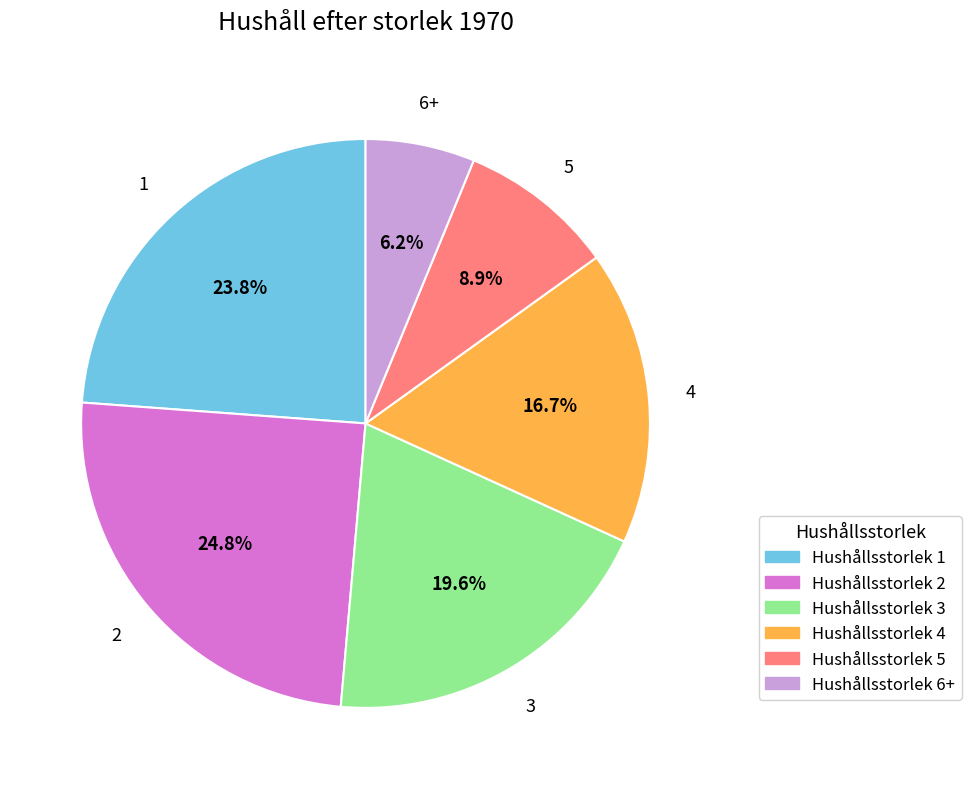

Between Hushållsstorlek 2 and Hushållsstorlek 6+, which is larger?

Hushållsstorlek 2